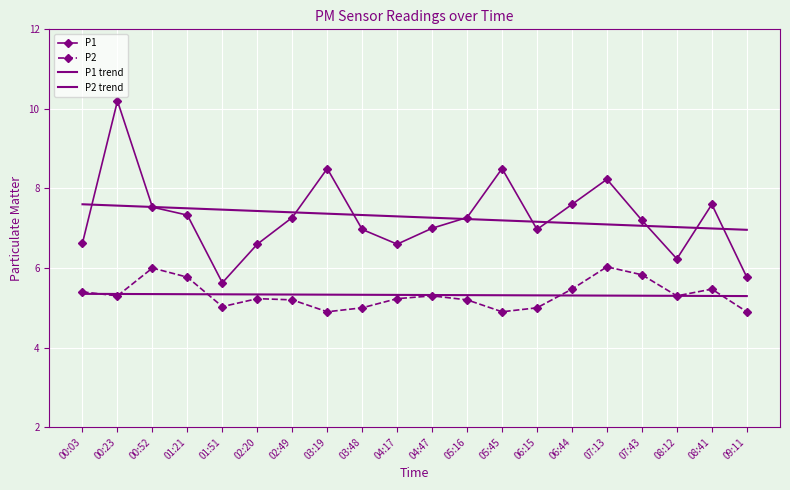

What is the average value of the P2 trend series?

5.3